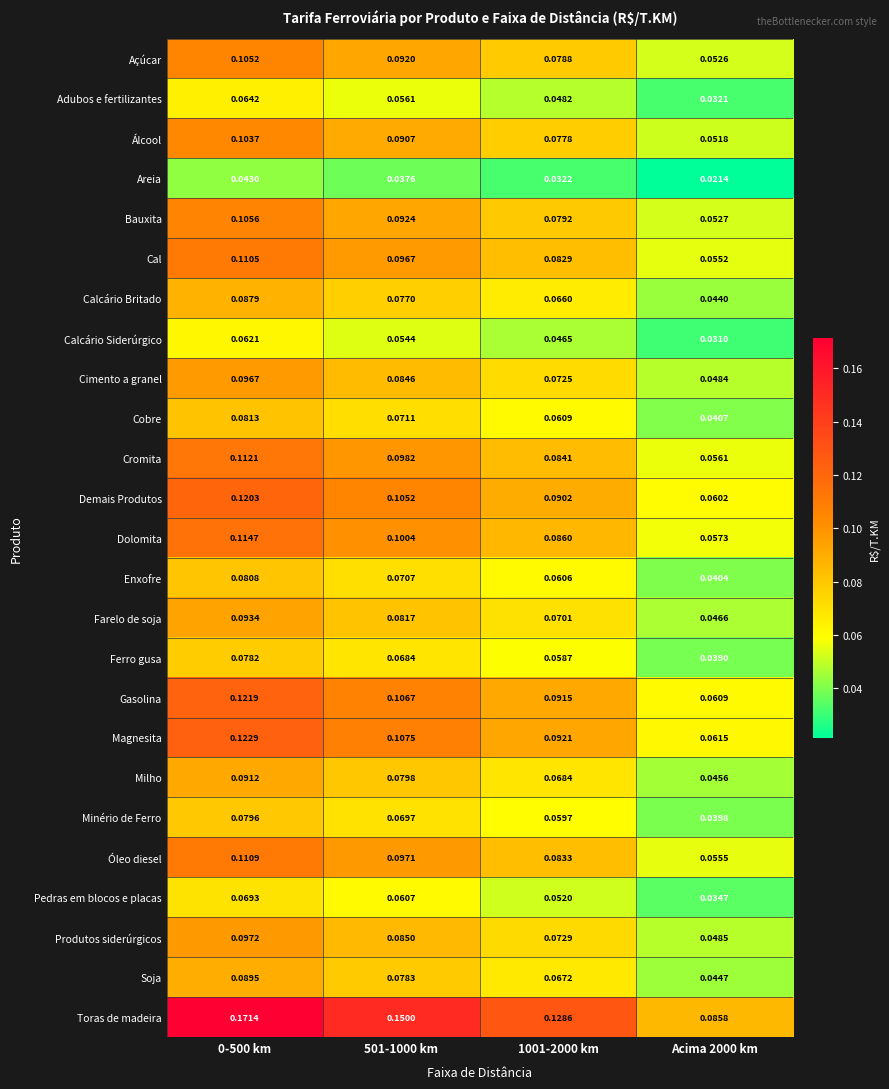

Which series changed the most between 0-500 km and 501-1000 km?

Toras de madeira